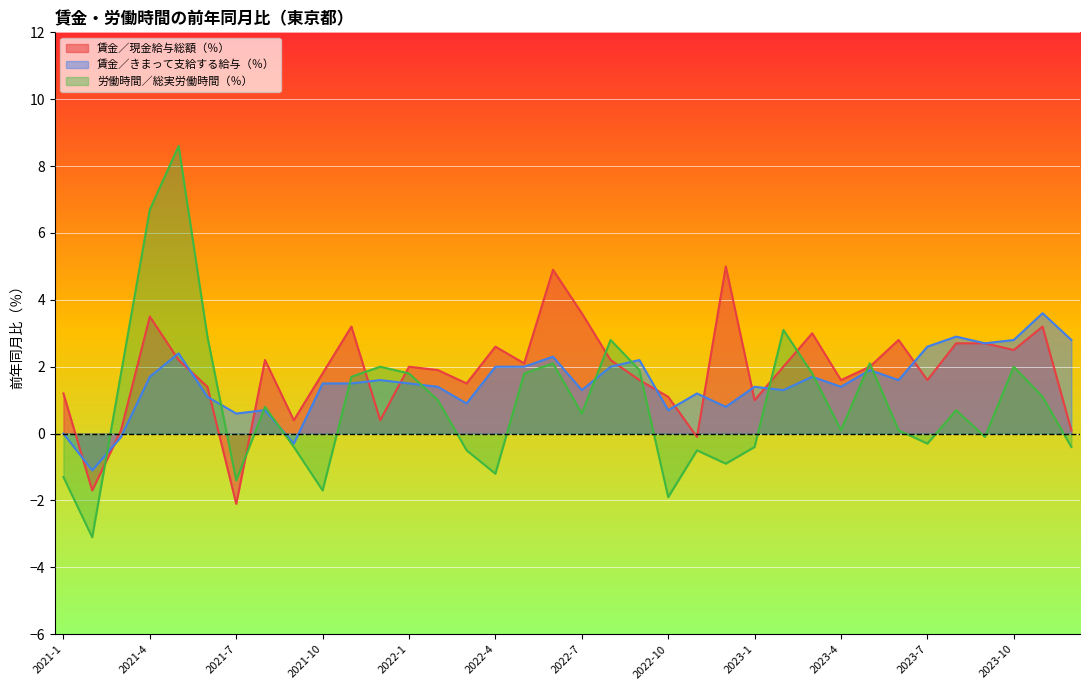

Which has a higher value, 2023-4 or 2022-1?

2022-1